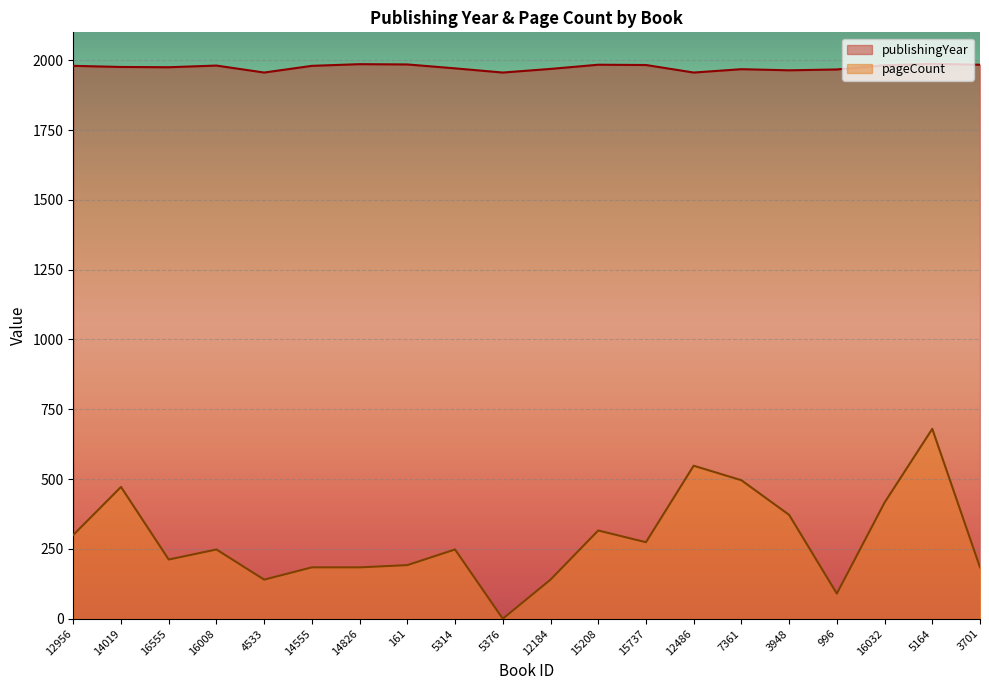

Rank the series at 4533 from lowest to highest value.

pageCount, publishingYear